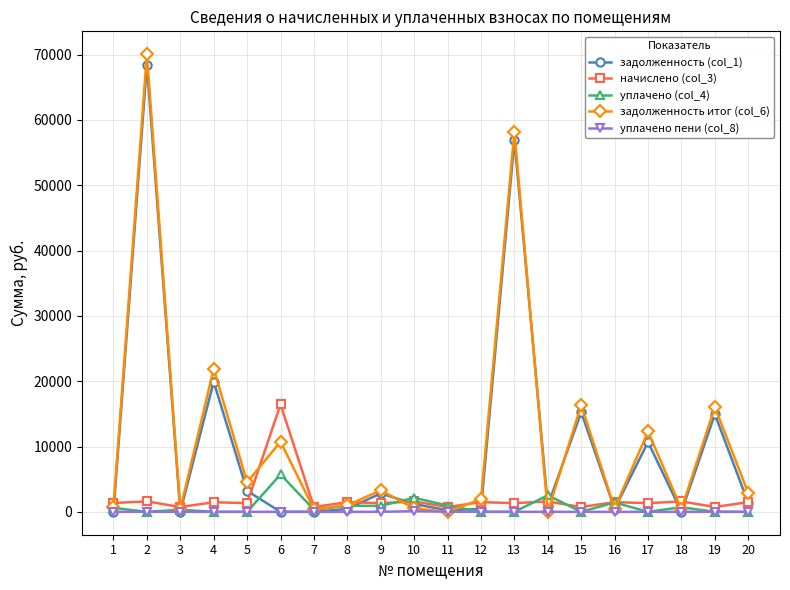

What is the greatest value displayed?

70049.3